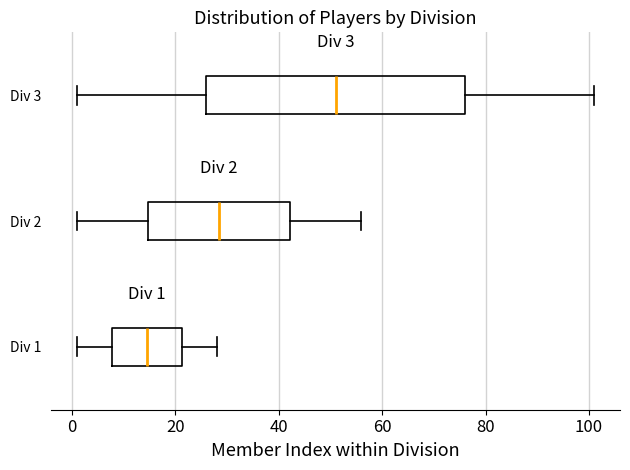

Which box's median line is the furthest to the right?

Div 3